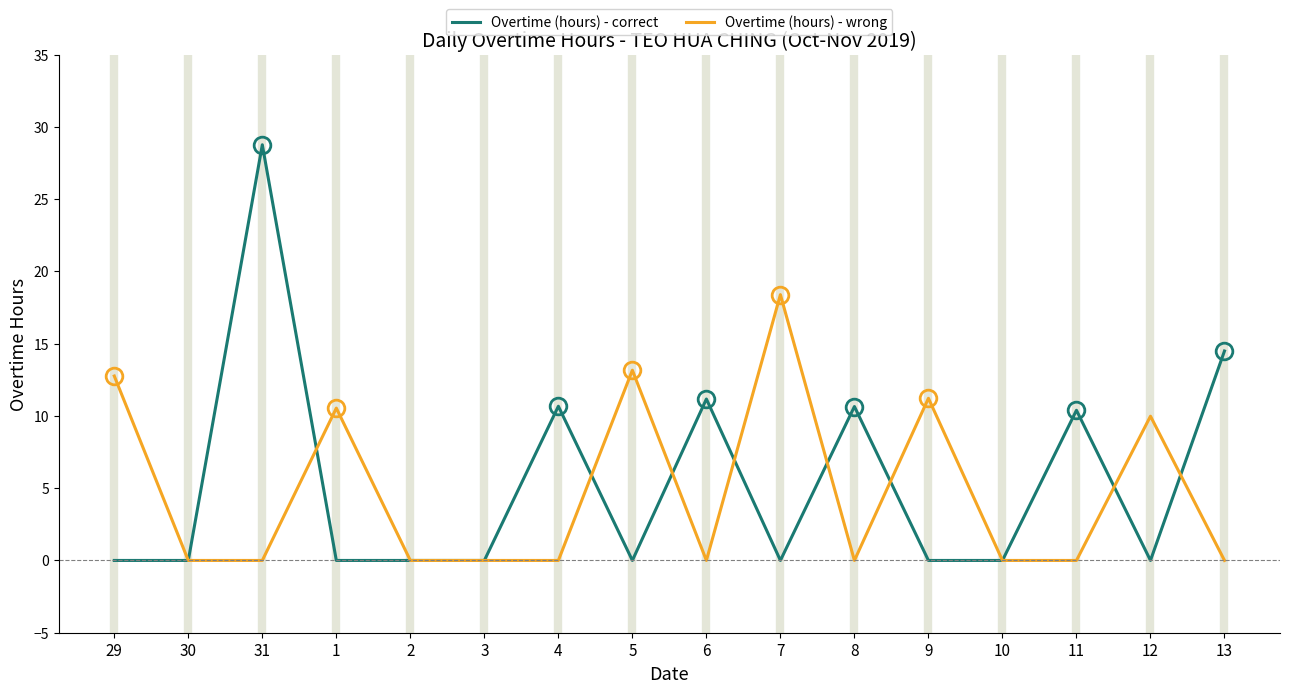

What is the difference between the highest and lowest values at 12?

10.0